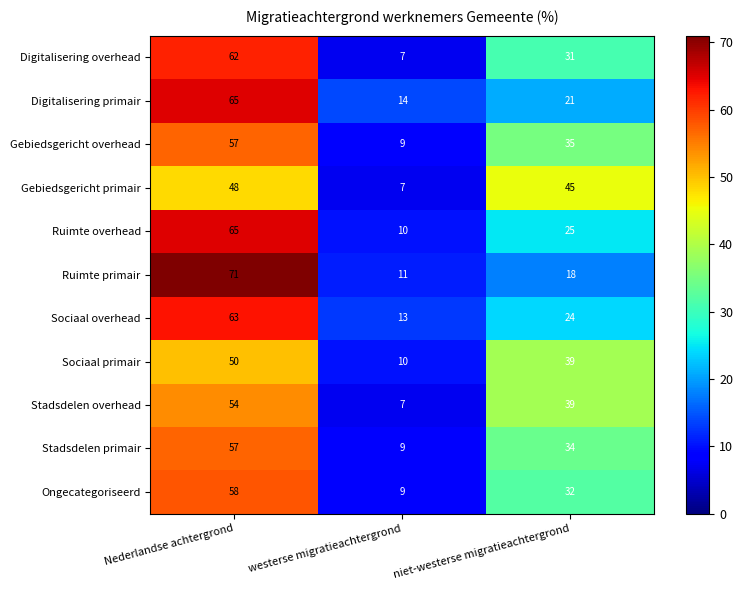

Is it true that Stadsdelen overhead equals 11 at westerse migratieachtergrond?

False